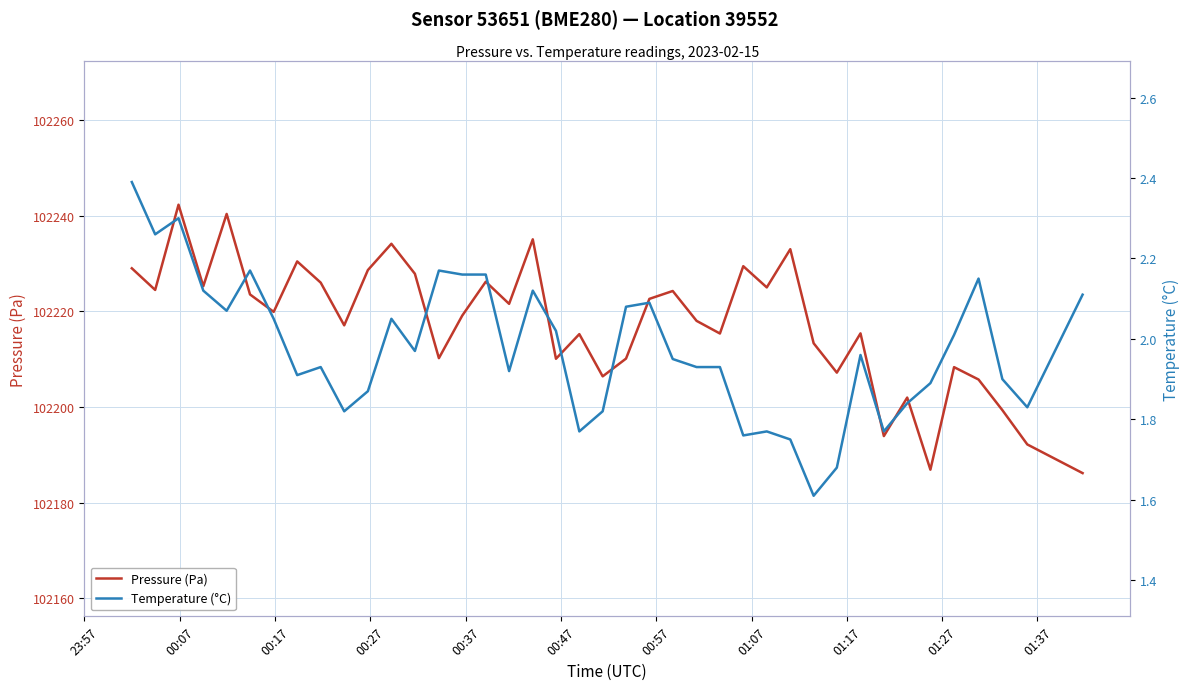

What is the highest value of the Pressure (Pa) series?

102242.3